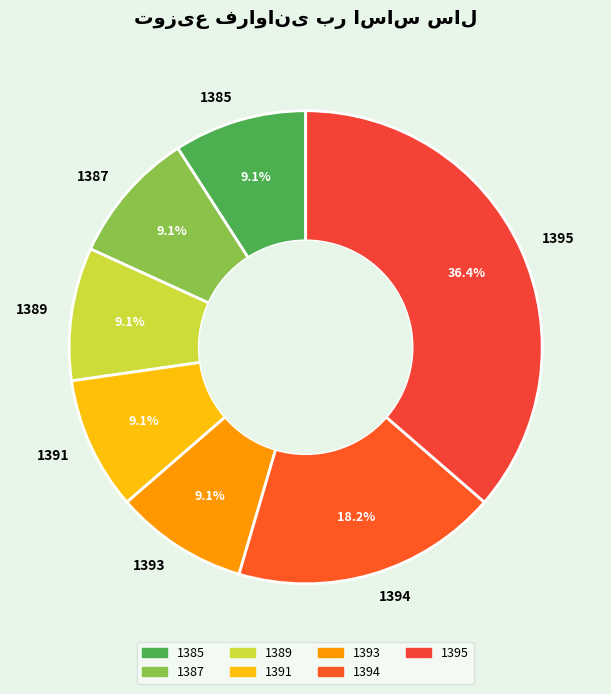

Which has a higher value, 1395 or 1393?

1395